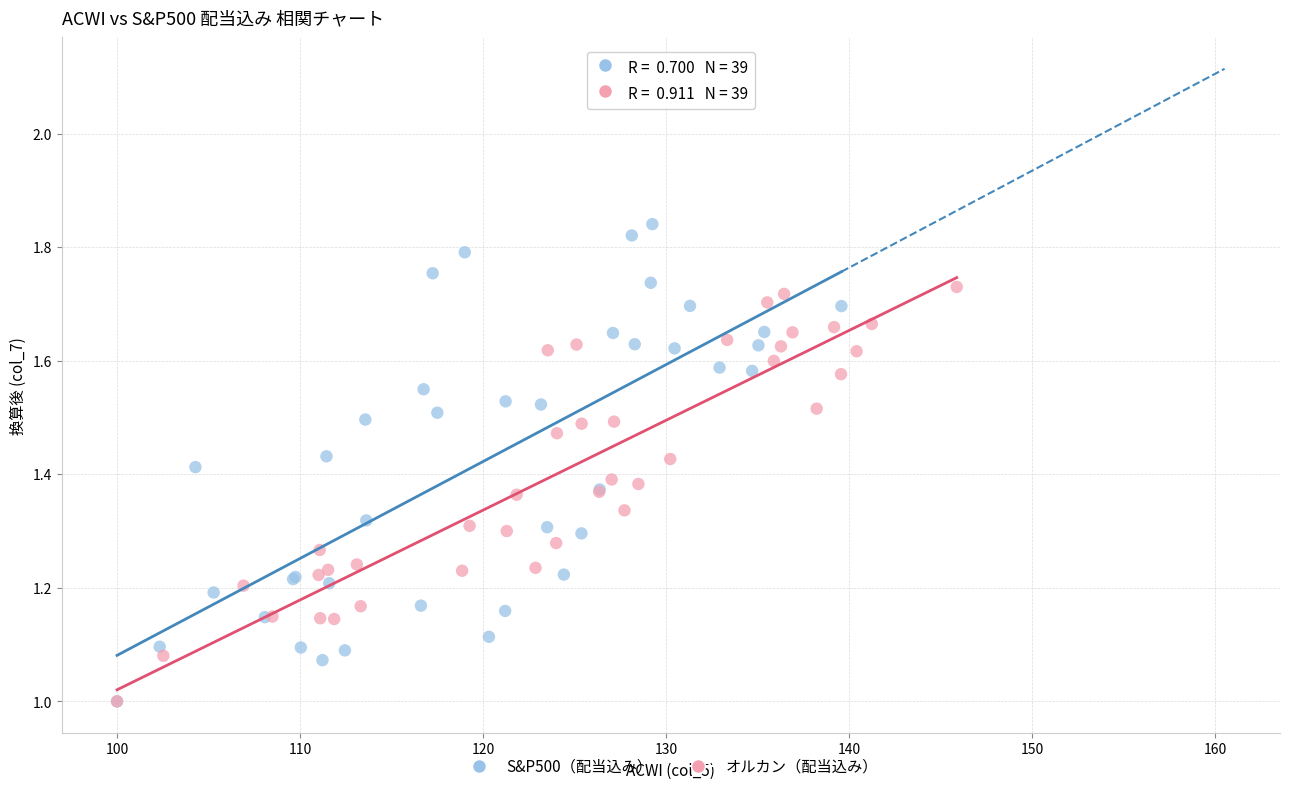

Which series has the widest spread of Y values?

S&P500（配当込み）